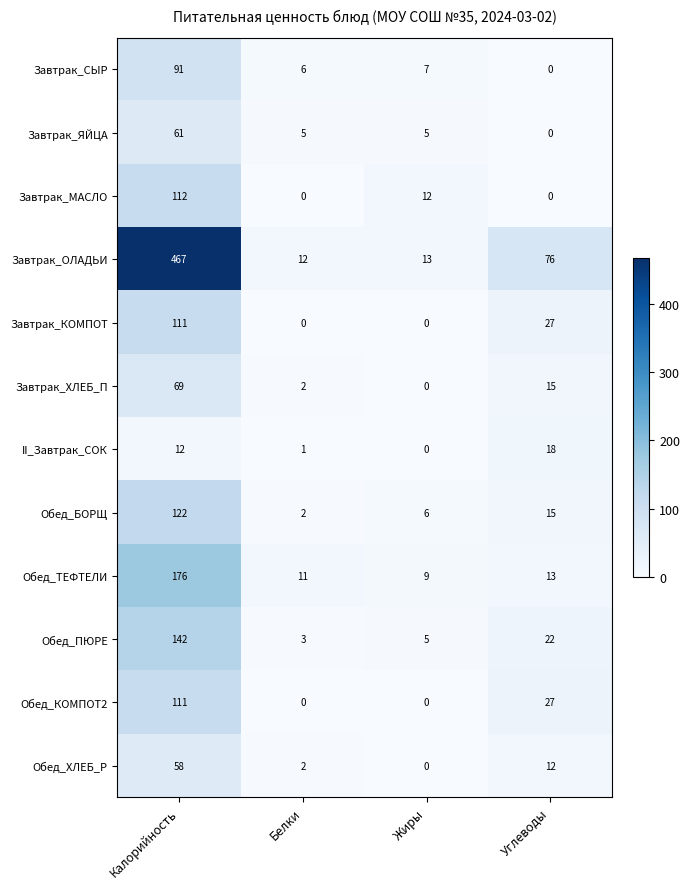

Count the number of categories in the chart.

4